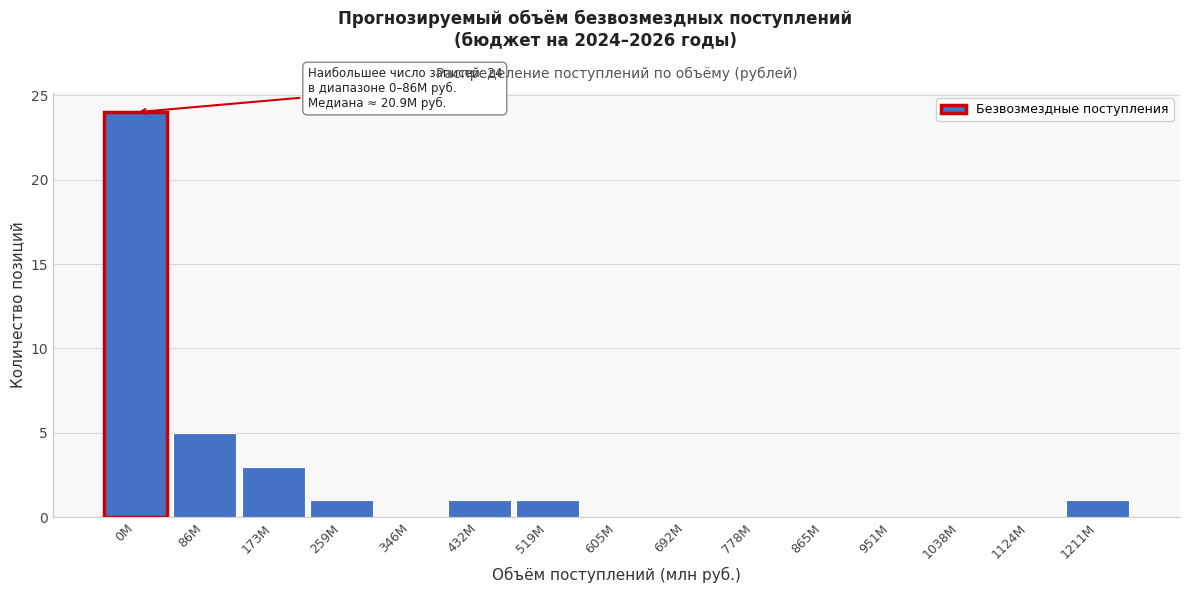

Reading left to right, what are all the values shown in this chart?

0M=24	86M=5	173M=3	259M=1	346M=0	432M=1	519M=1	605M=0	692M=0	778M=0	865M=0	951M=0	1038M=0	1124M=0	1211M=1